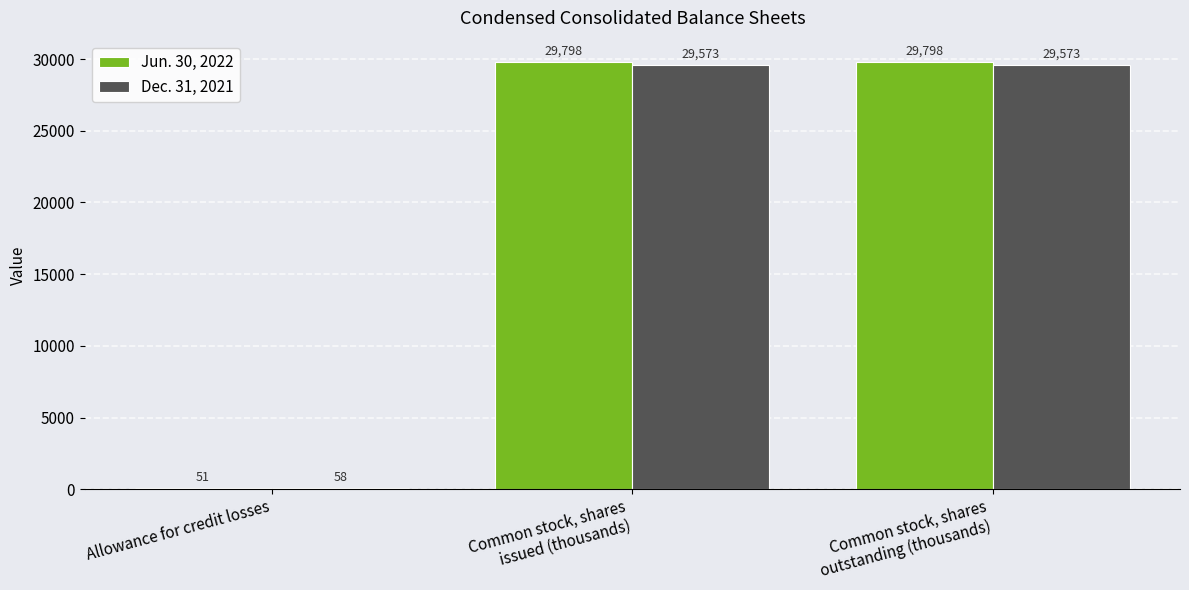

What is the total value across all series at Allowance for credit losses?

109.0